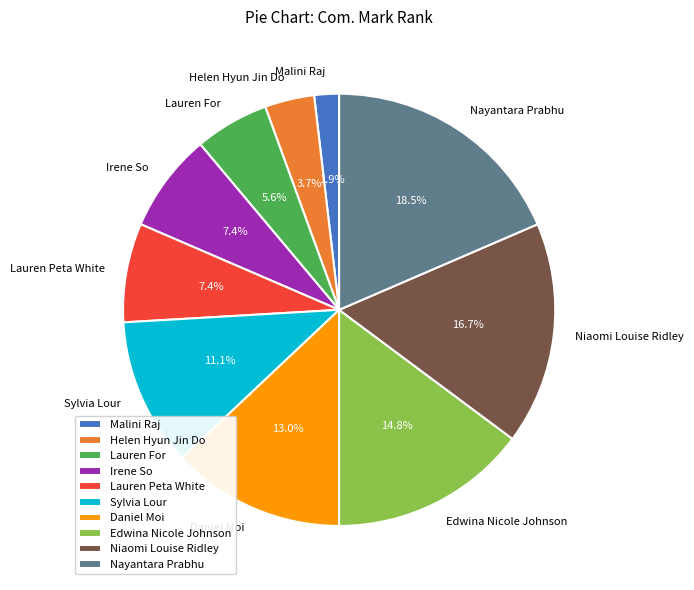

To the nearest percent, what is the average slice percentage?

10%